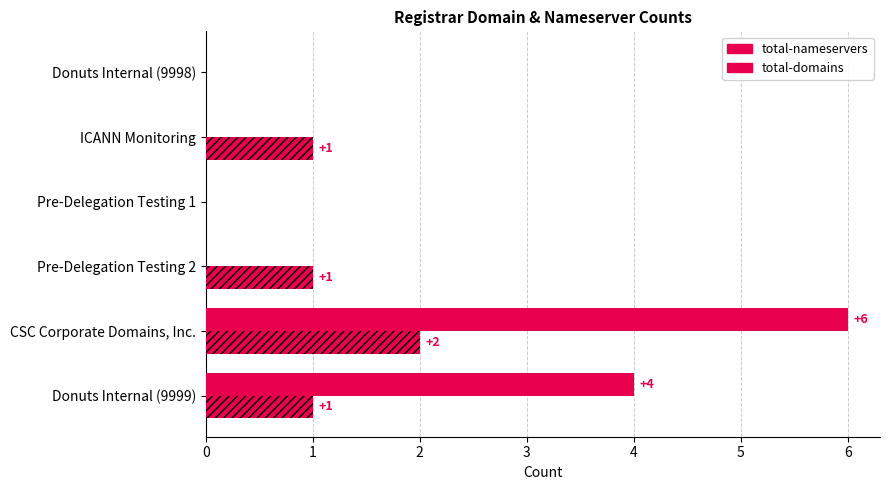

How many data points in total-nameservers are above 0?

2